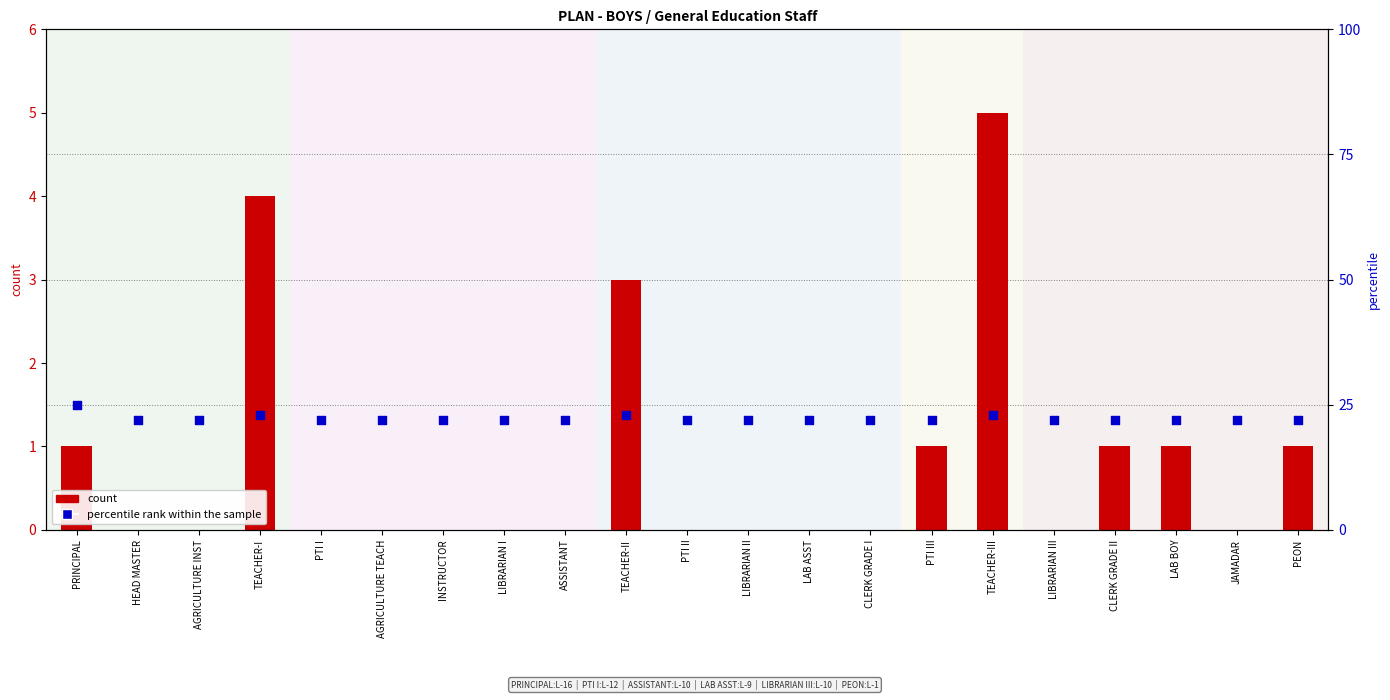

Is the value of count at ASSISTANT greater than the value of percentile rank within the sample at LIBRARIAN III?

No